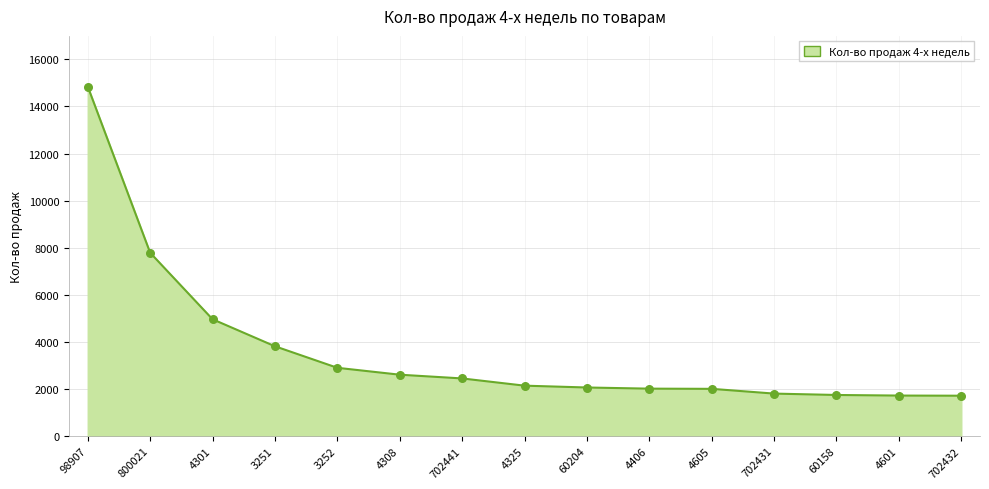

Approximately how many times larger is the value at 3252 compared to 800021?

0.4